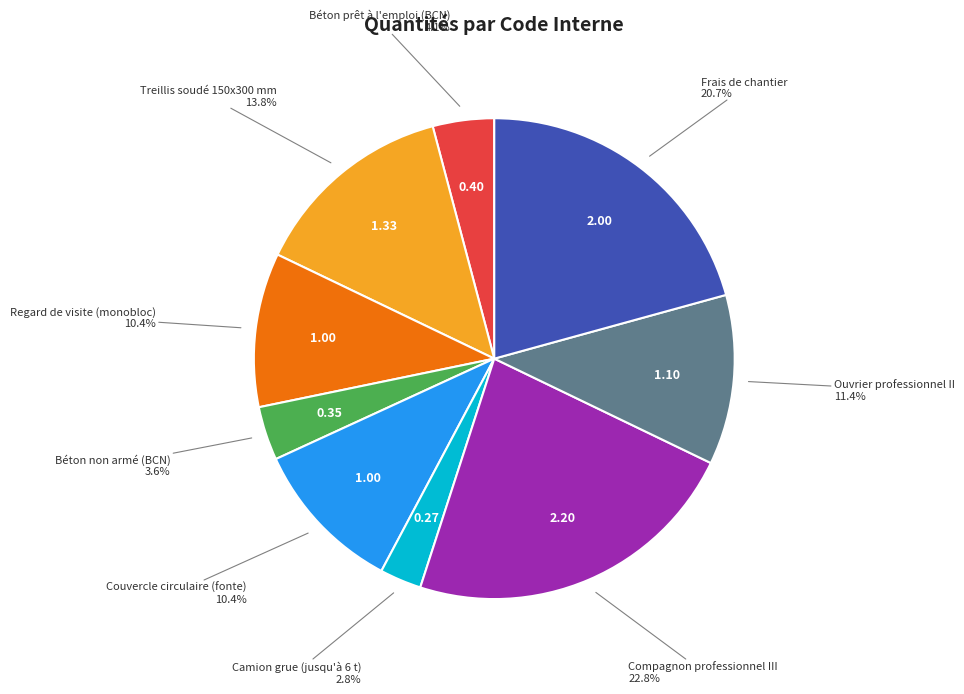

Count the number of slices in the pie.

9